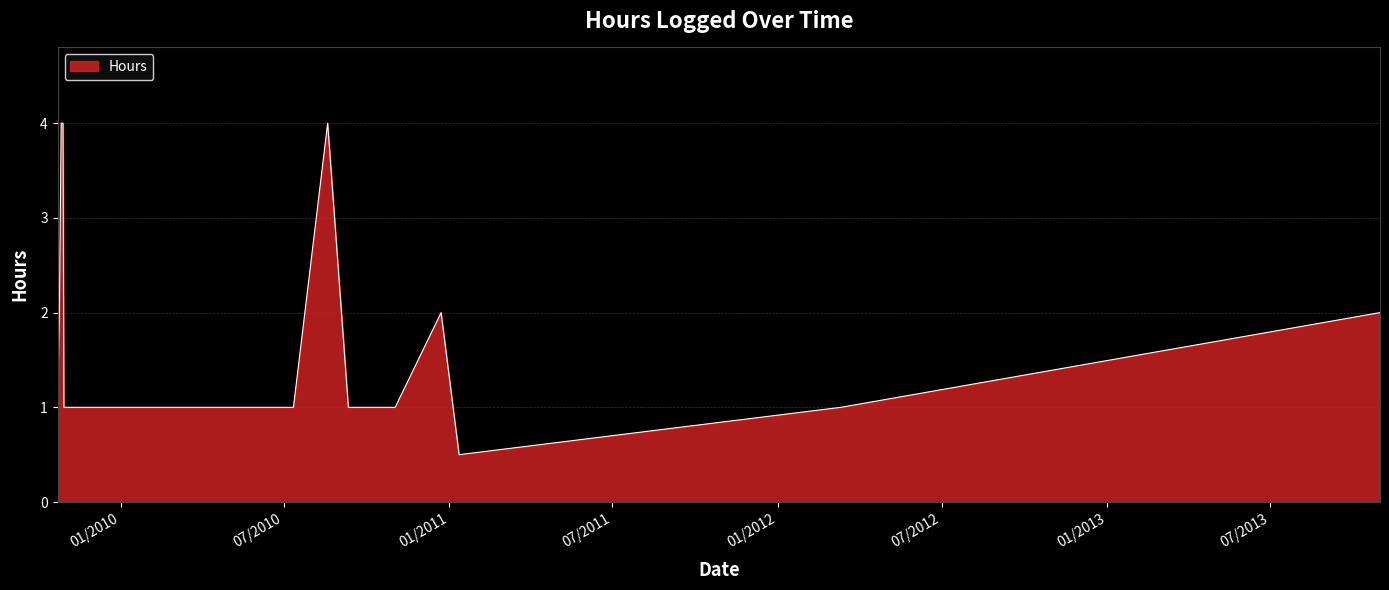

What is the greatest value displayed?

4.0